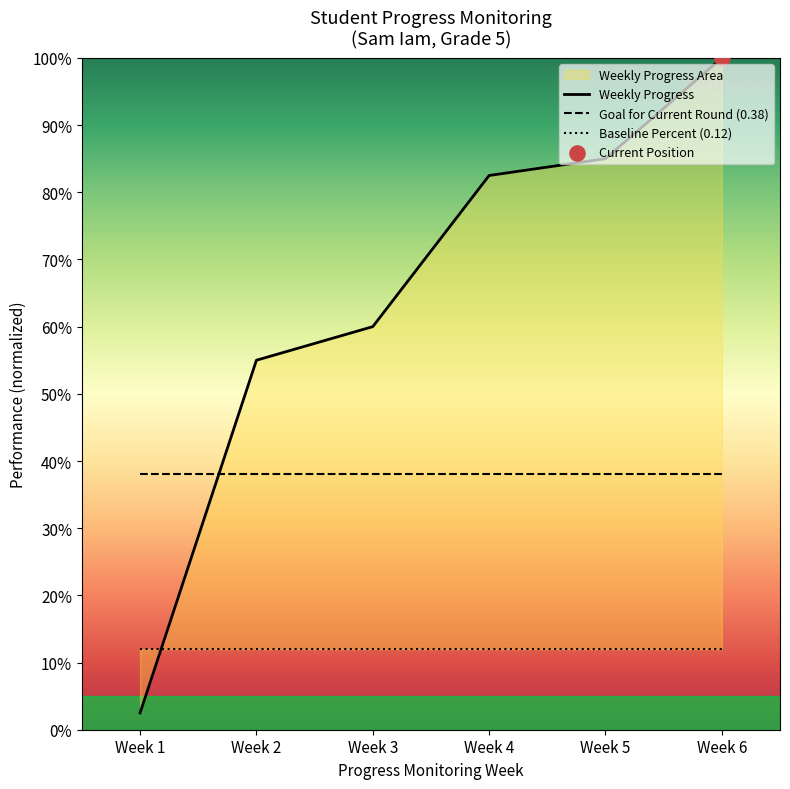

Which series has the largest Y range (max minus min)?

Weekly Progress